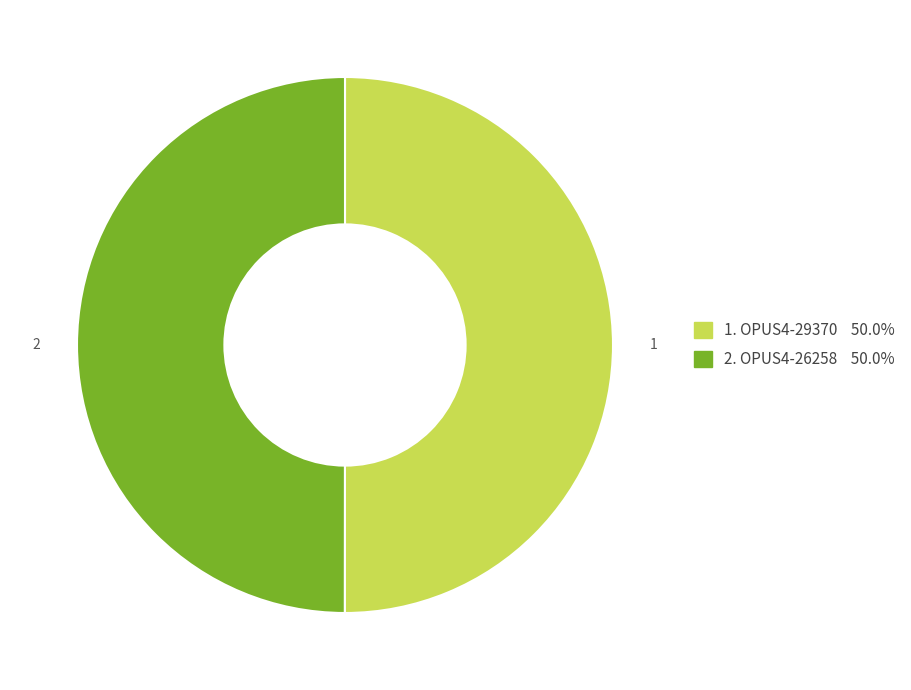

Rank the categories by value from highest to lowest.

OPUS4-29370, OPUS4-26258